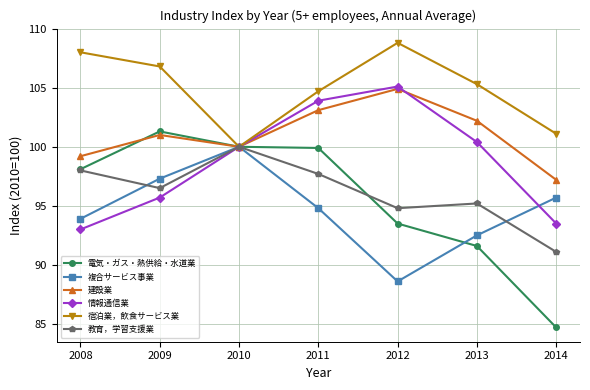

What is the value of the 宿泊業，飲食サービス業 point at the 1st from the left?

108.0